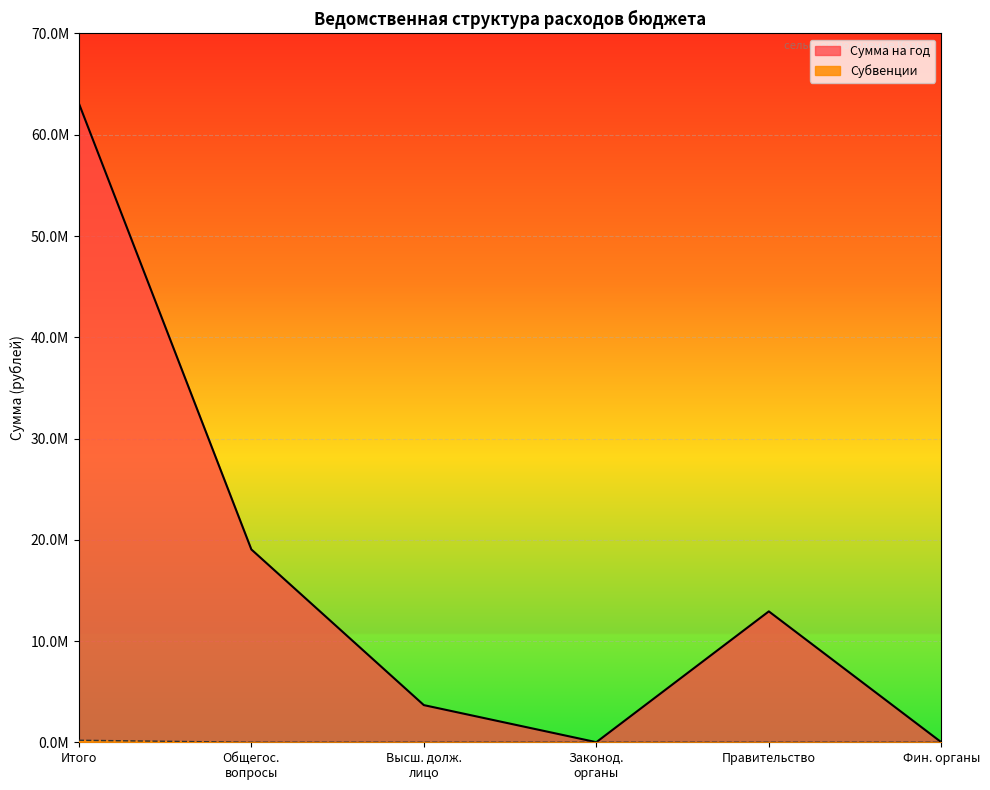

Reading left to right, transcribe all the data shown in this chart.

Сумма на год: 63103097.9	19045905.8	3670697.8	10000.0	12928249.8	6400.0
Субвенции: 199482.5	0.0	0.0	0.0	0.0	0.0